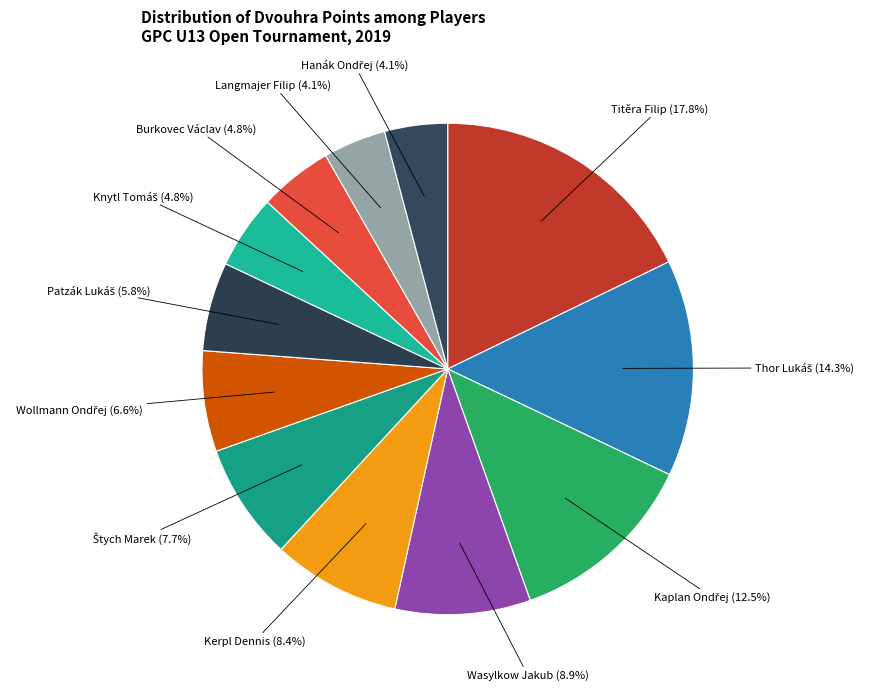

Is it true that Titěra Filip is 24% of the pie?

False